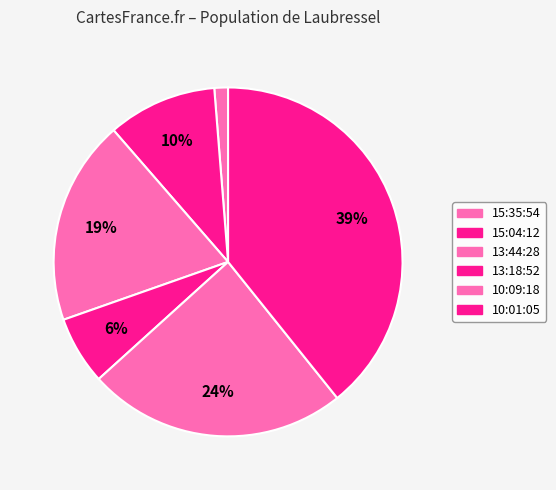

What is the largest slice in the pie chart?

10:01:05